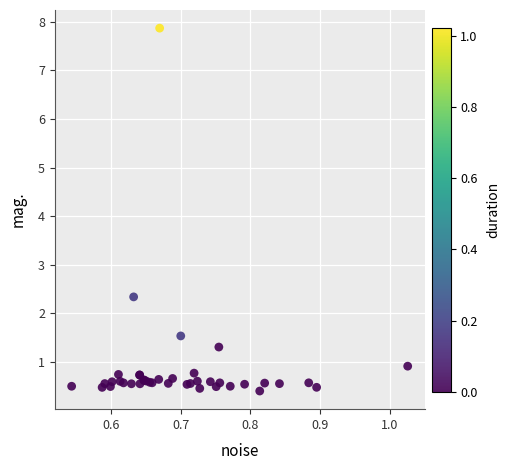

What Y value in the scatter plot is closest to 4?

2.3